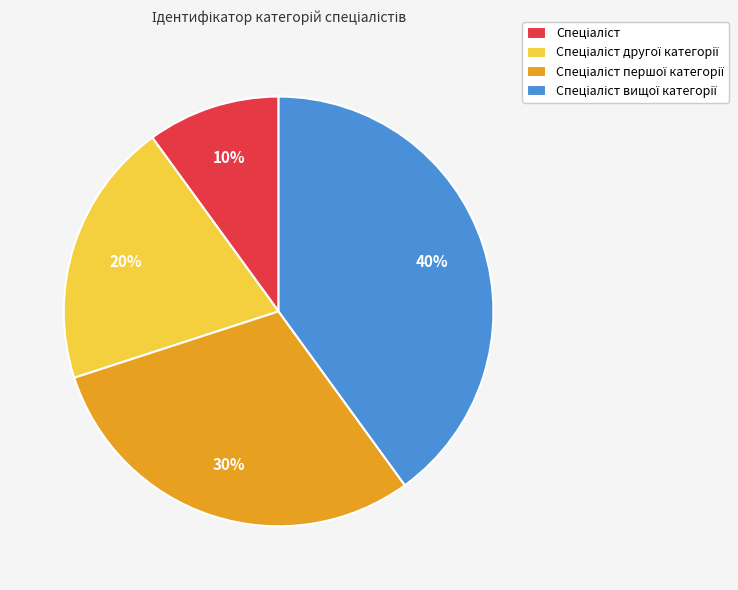

Is there any slice that represents more than half of the pie?

No